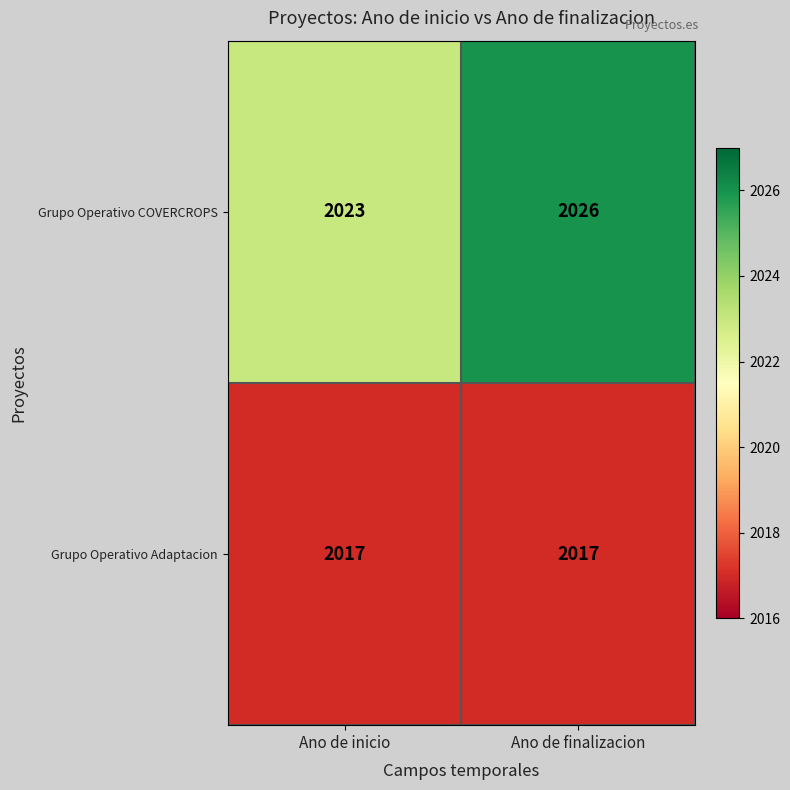

What value does the Grupo Operativo Adaptacion series have at Ano de inicio?

2017